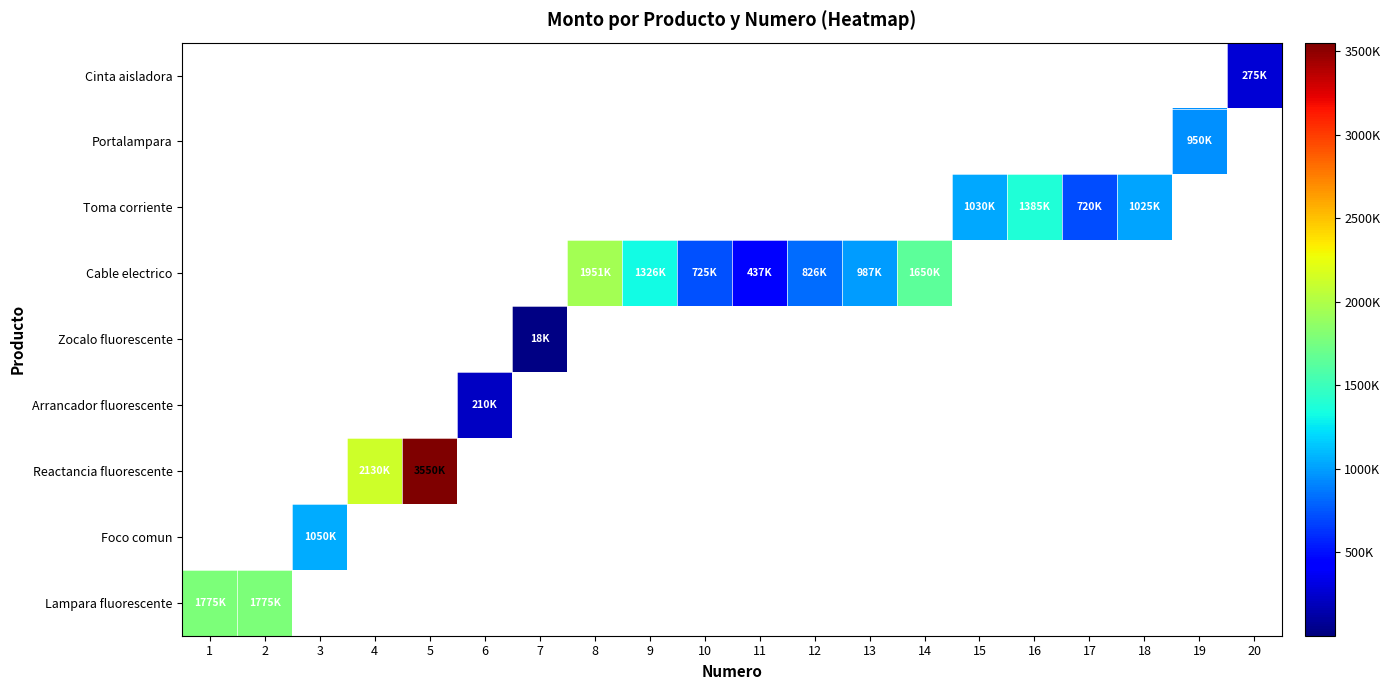

At 13, list the series in order from smallest to largest.

Lampara fluorescente, Foco comun, Reactancia fluorescente, Arrancador fluorescente, Zocalo fluorescente, Cable electrico, Toma corriente, Portalampara, Cinta aisladora